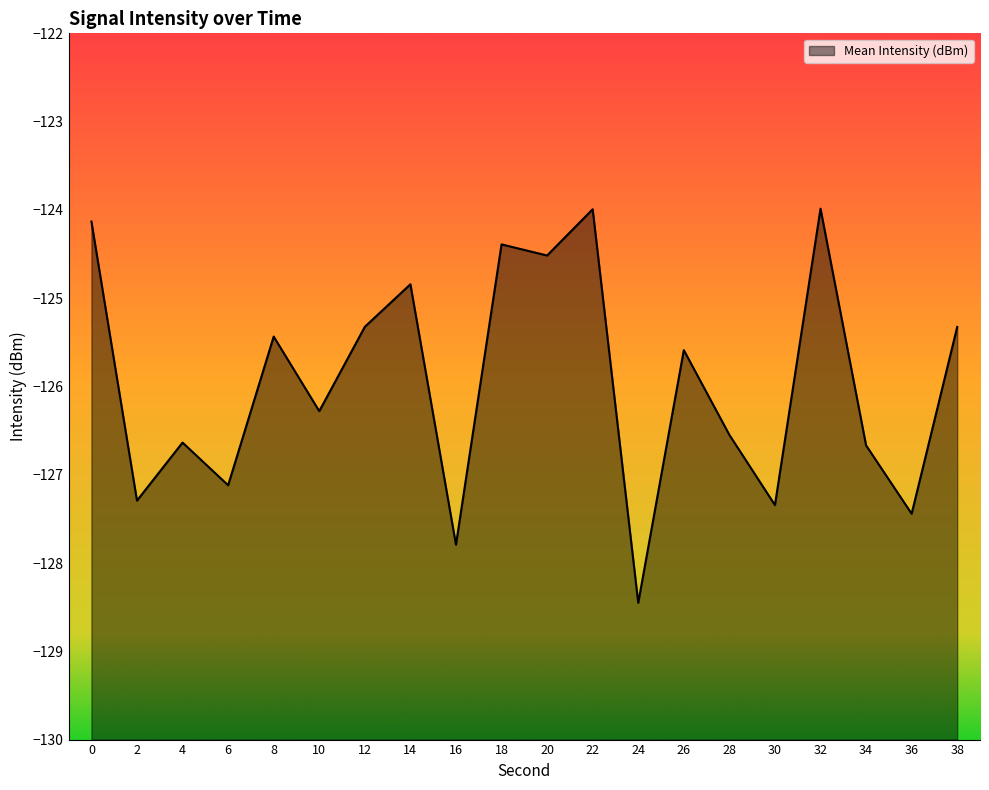

What is the sum of the values at 18 and 16?

-252.2